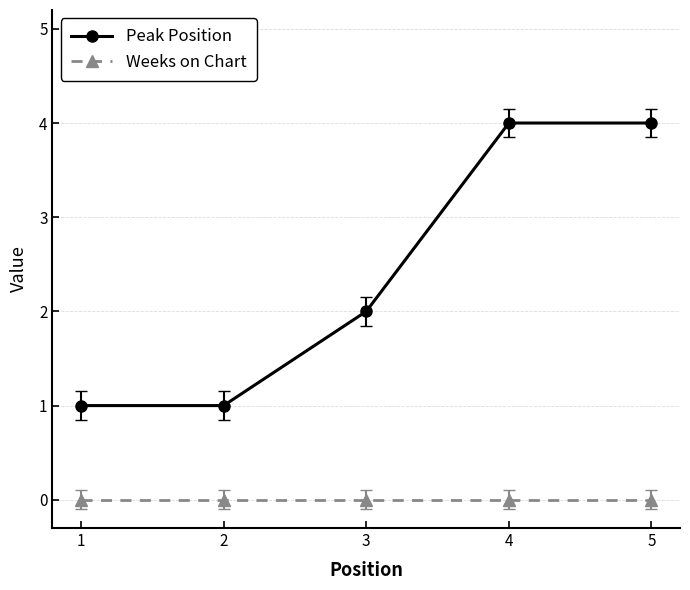

What is the difference between the Peak Position values at 5 and 3?

2